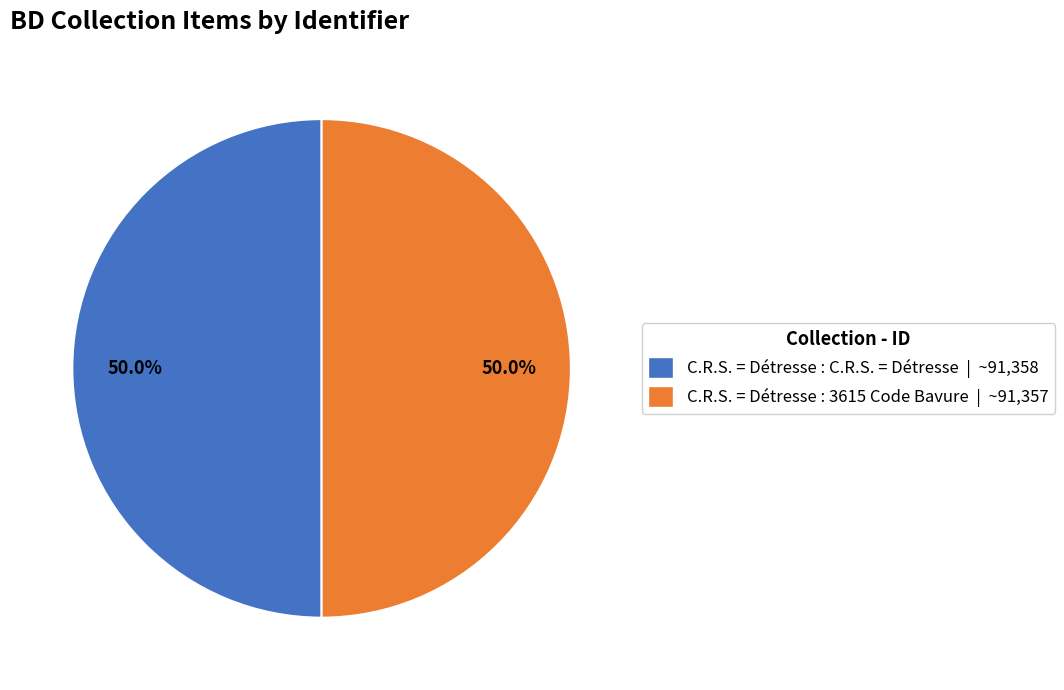

Combined, what portion of the pie is C.R.S. = Détresse : C.R.S. = Détresse and C.R.S. = Détresse : 3615 Code Bavure?

100.0%